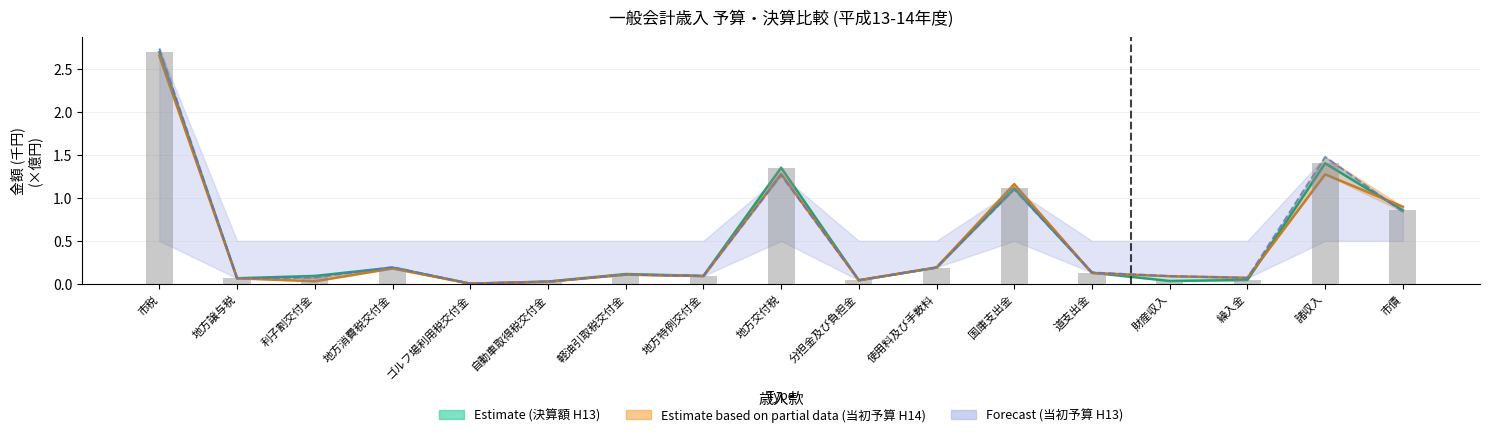

At how many categories does at least one series exceed 1?

4